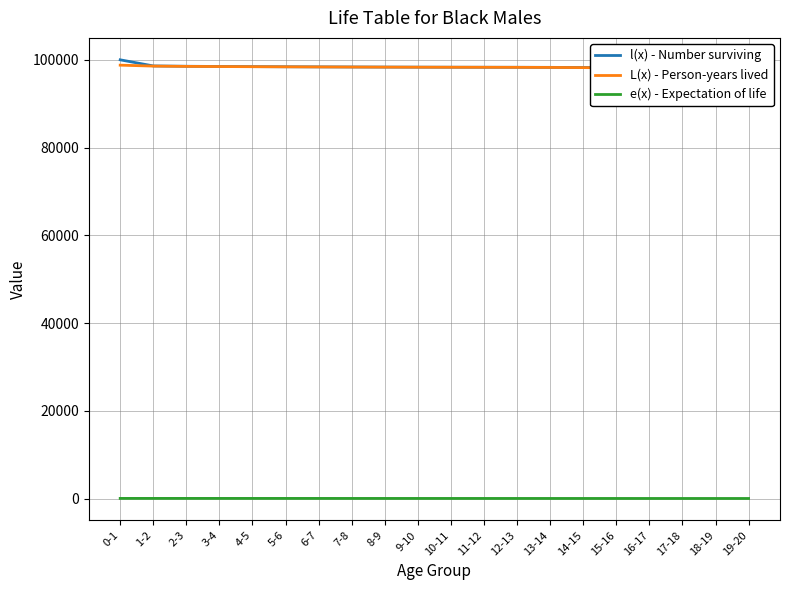

What are all the series names shown in the legend?

l(x) - Number surviving, L(x) - Person-years lived, e(x) - Expectation of life